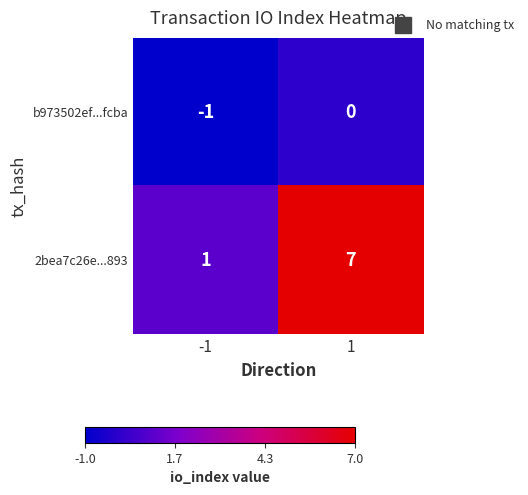

What is the difference between the highest and lowest values at -1?

2